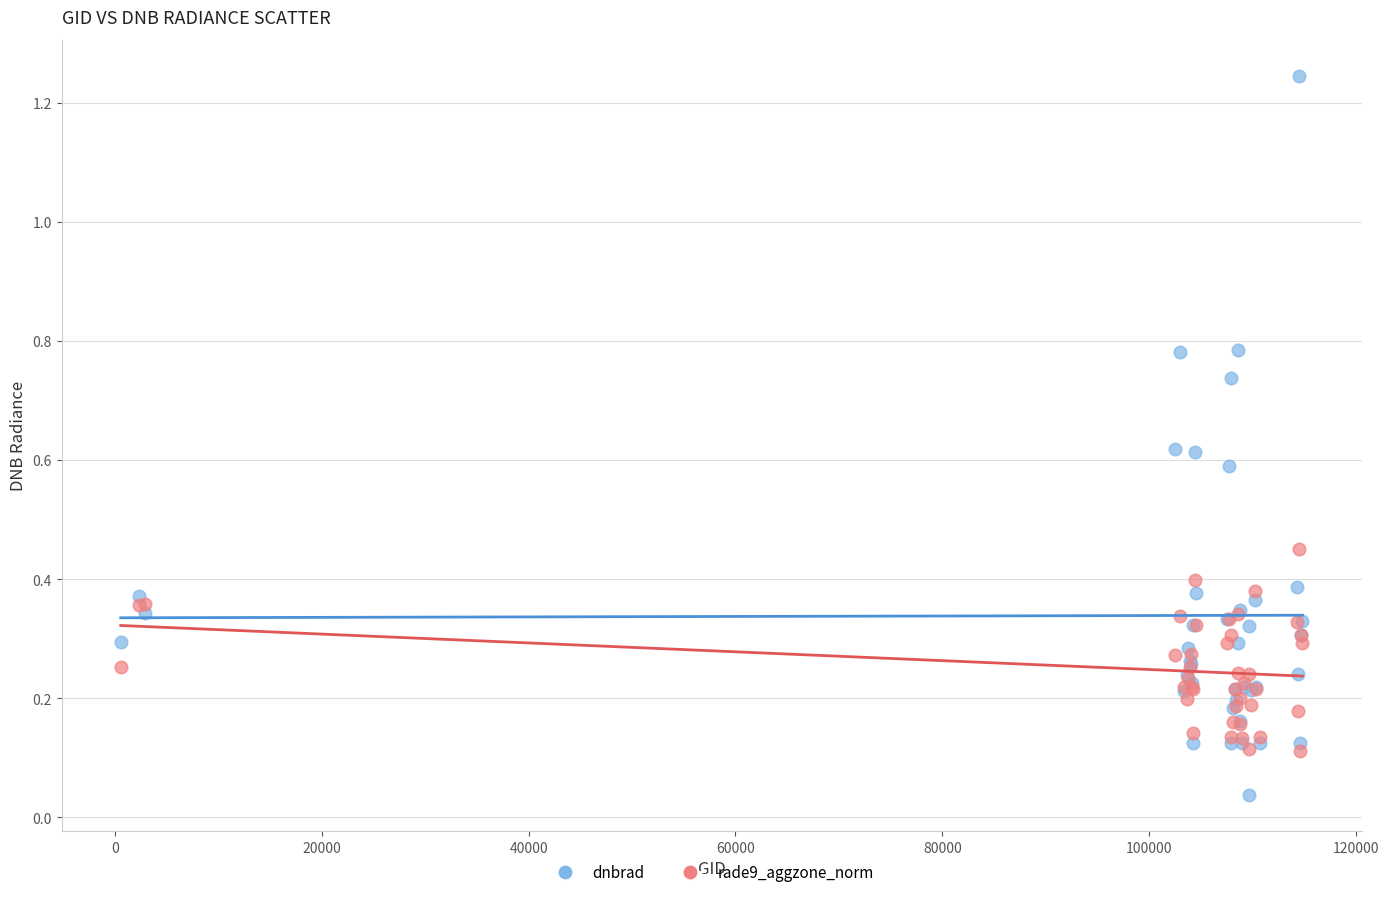

Which series contains the highest Y value?

dnbrad